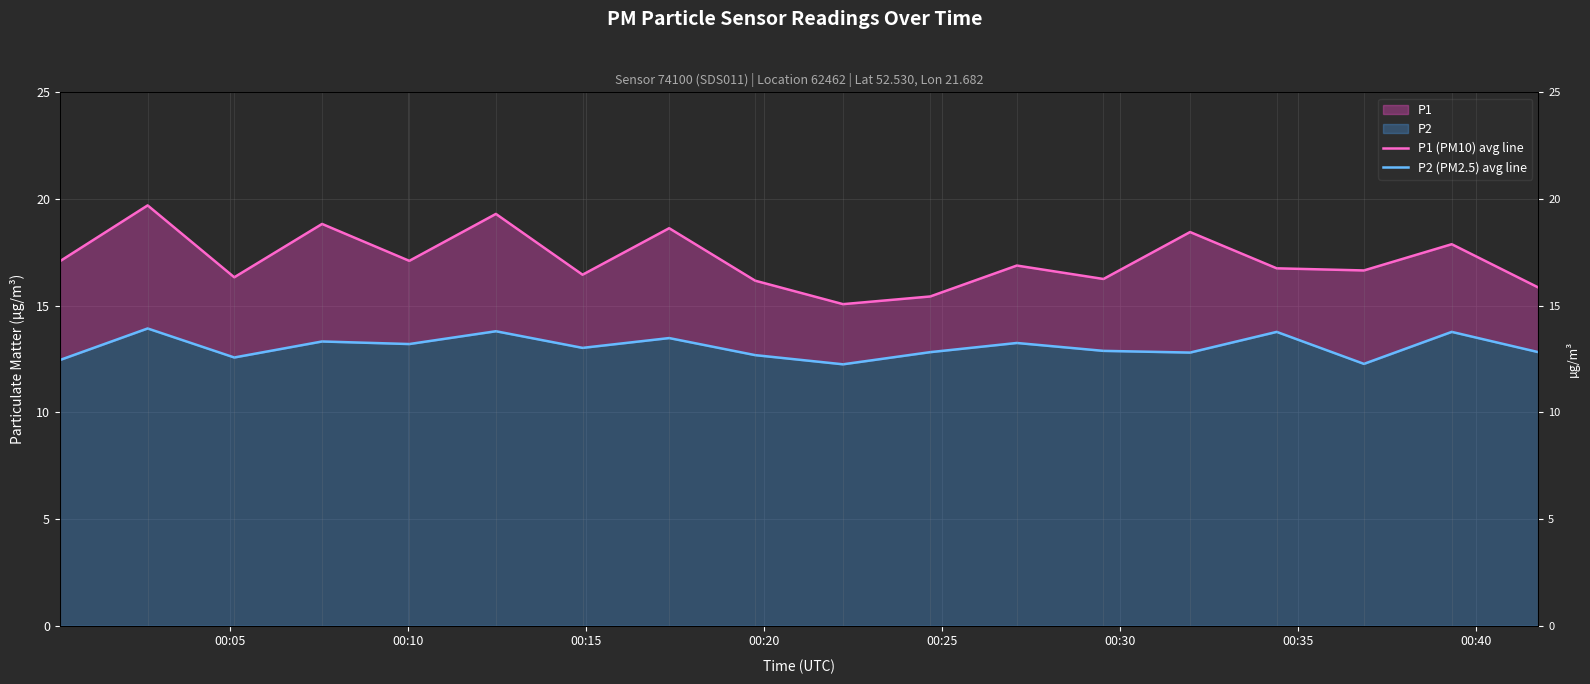

What is the average value of the P1 (PM10) avg line series?

17.2